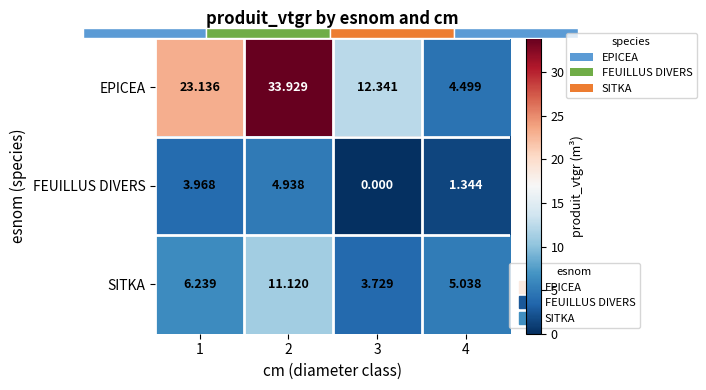

The value of EPICEA at 2 is 50.5. True or false?

False